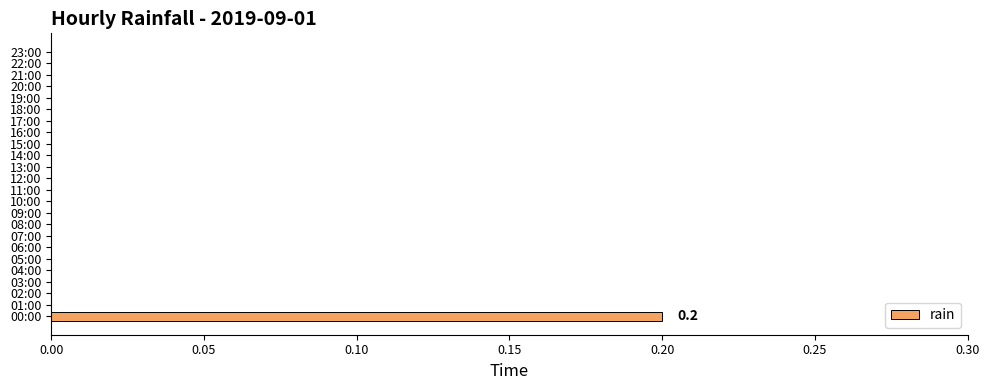

How many distinct data groups are displayed?

1